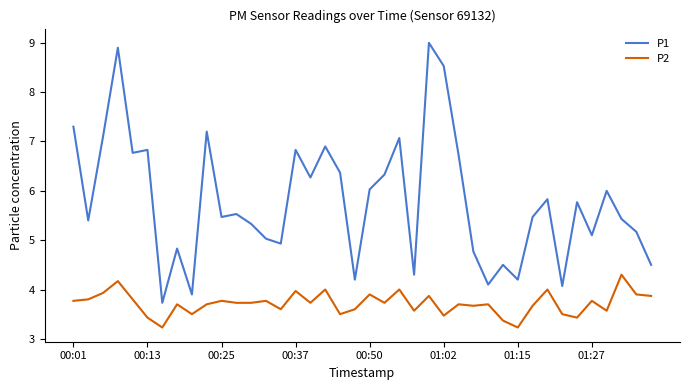

What is the minimum value shown in the chart?

3.2